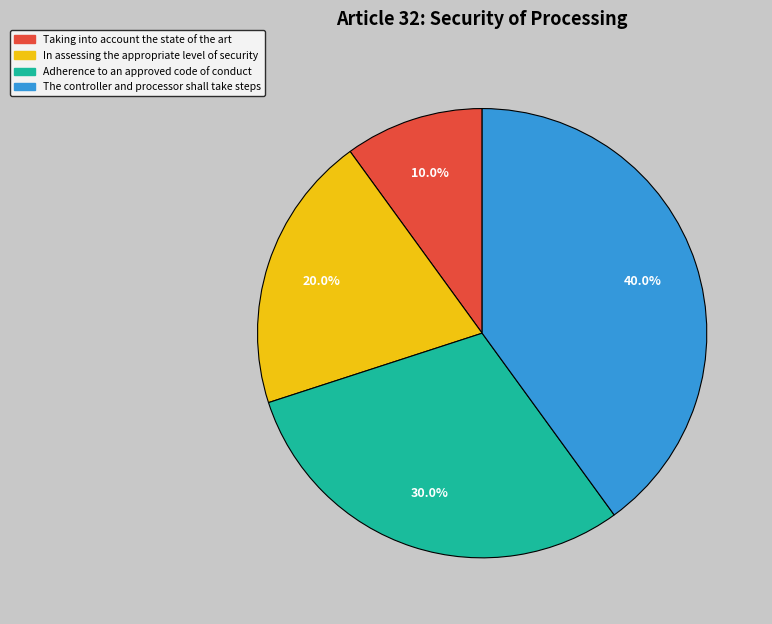

Does Adherence to an approved code of conduct represent more than half of the total?

No